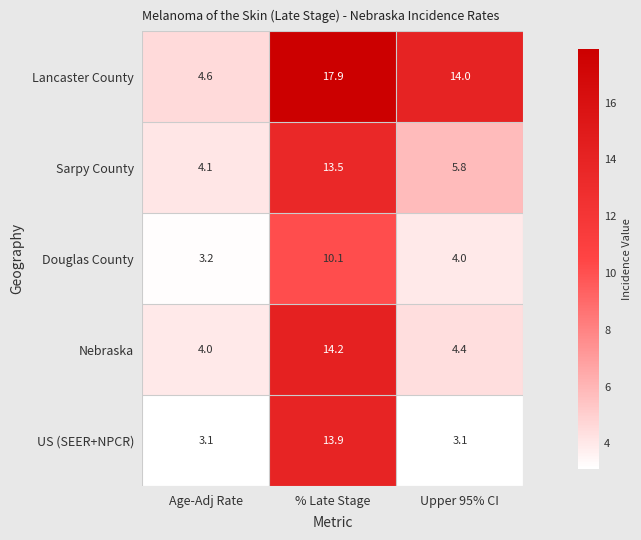

How many data points does each series have?

3